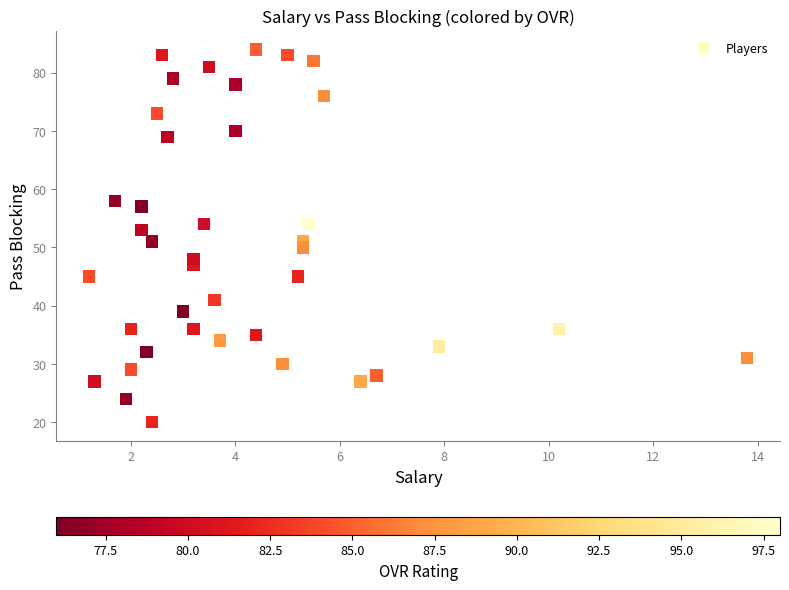

What is the range of Y values (max minus min)?

64